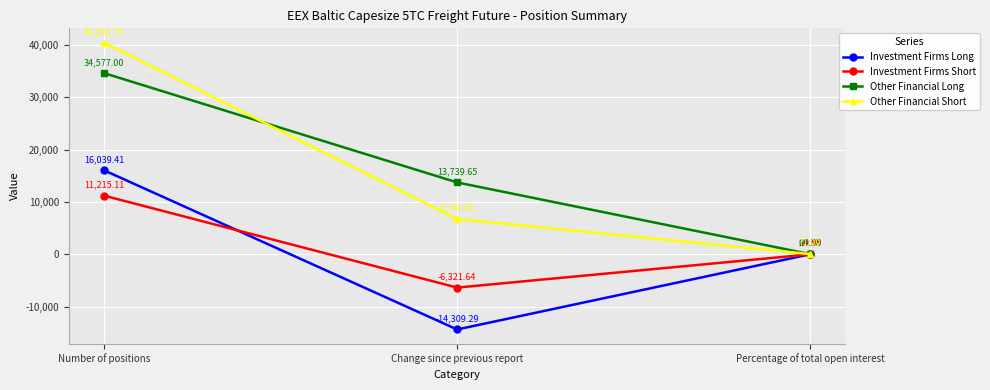

Which category has the lowest value in the Investment Firms Long series?

Change since previous report